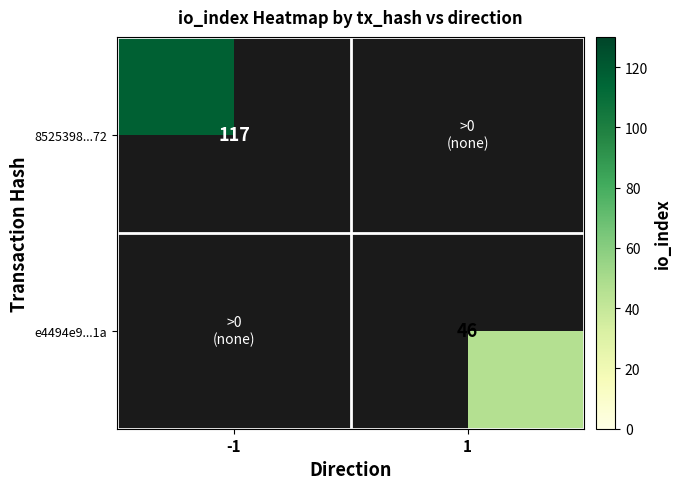

What is the total value across all series at 1?

46